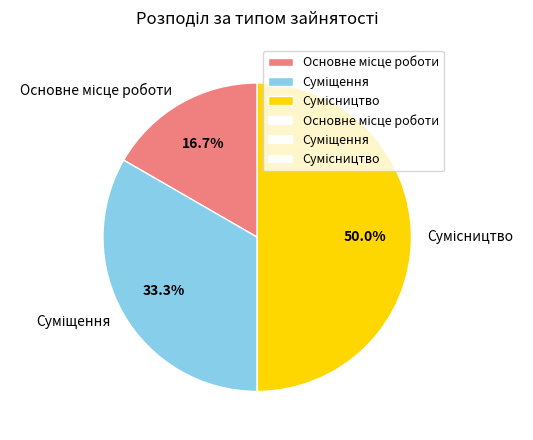

Count the number of slices in the pie.

3